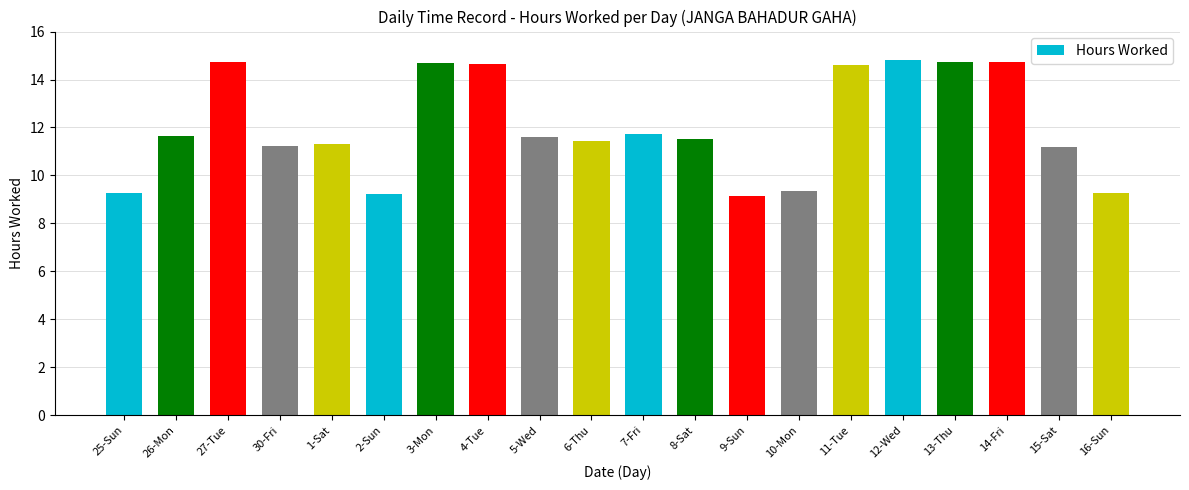

Is it true that the value at 16-Sun is 4.5?

False